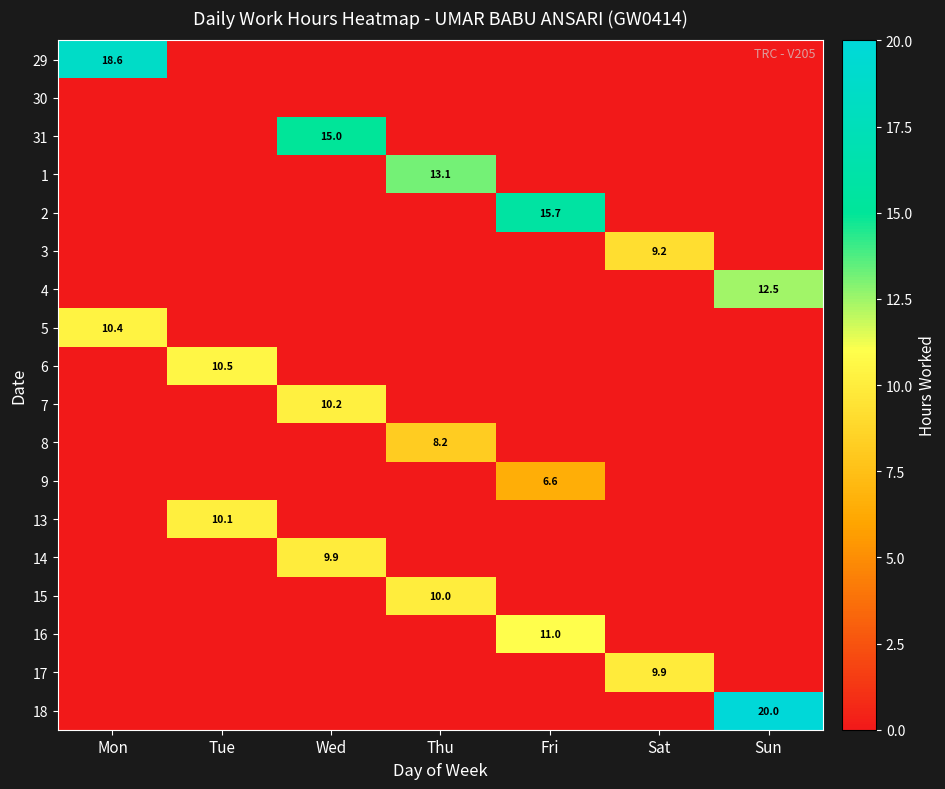

The 14 series shows 9.9 at Wed. True or false?

True